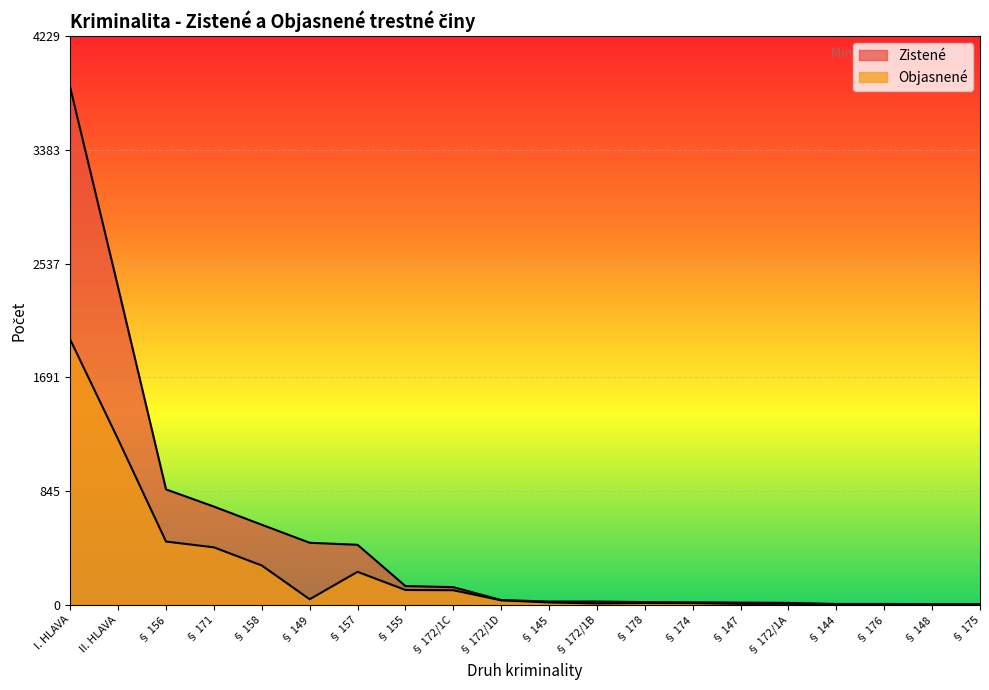

How many lines are shown in the chart?

2